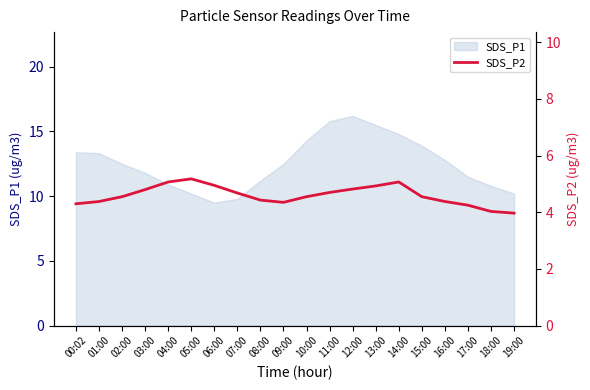

What is the label of the 2nd point from the right?

18:00